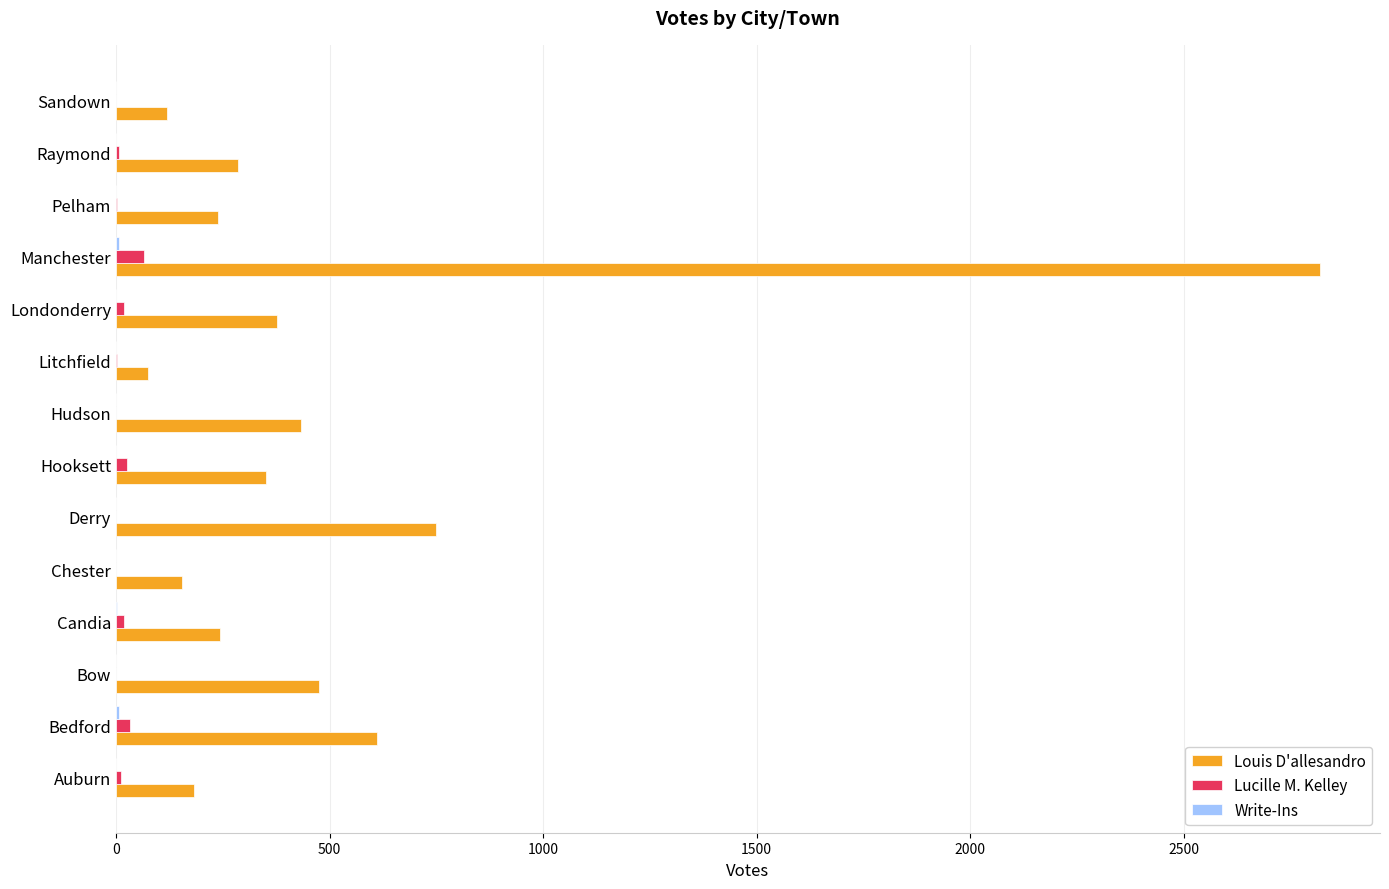

Which series has the largest total across all categories?

Louis D'allesandro